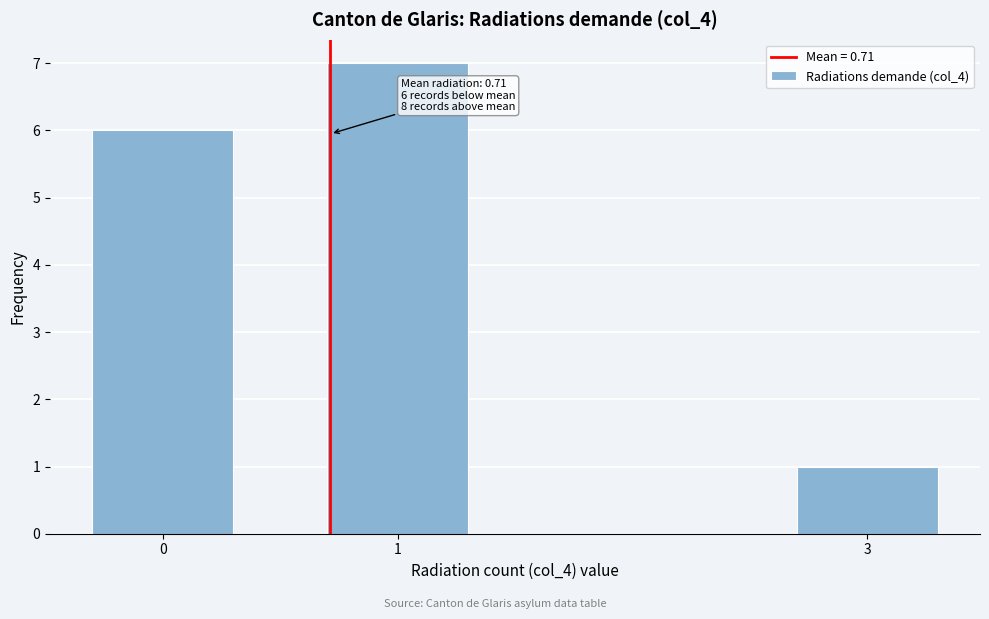

Reading left to right, transcribe all the data shown in this chart.

0=6	1=7	3=1